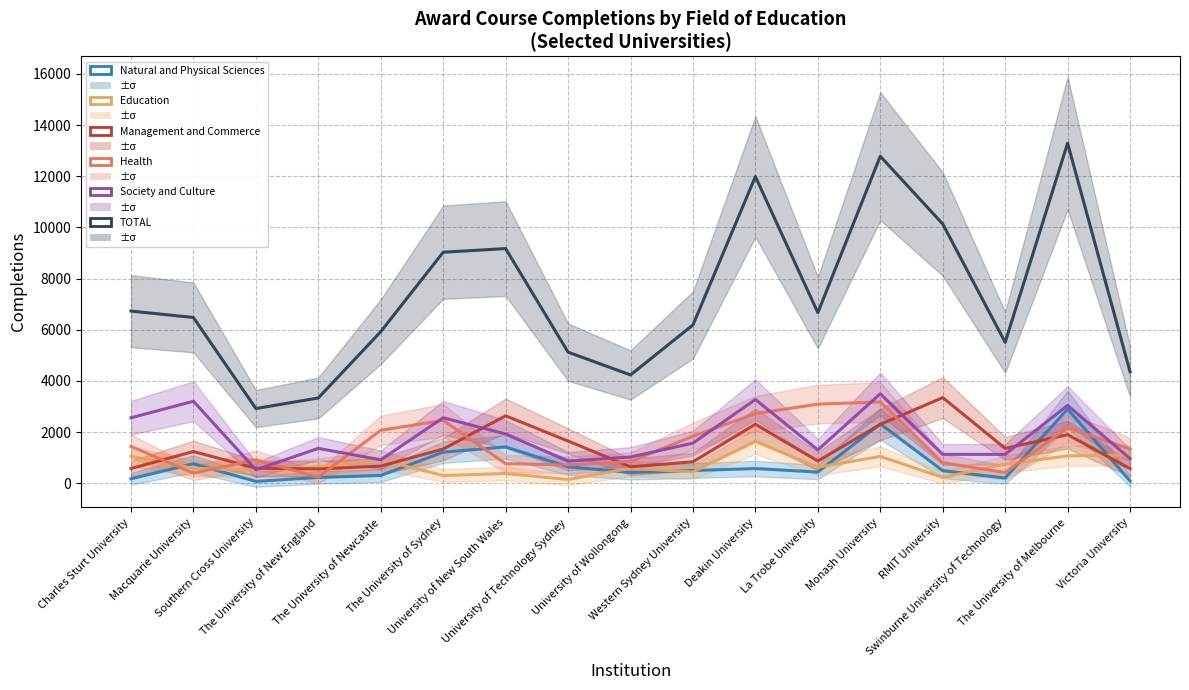

The value of Health at Southern Cross University is 917. True or false?

True